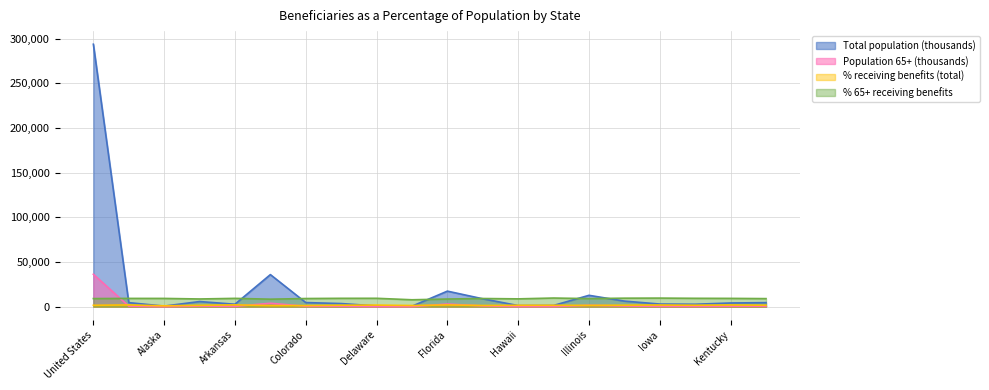

What is the sum of all Population 65+ (thousands) values?

51205.0